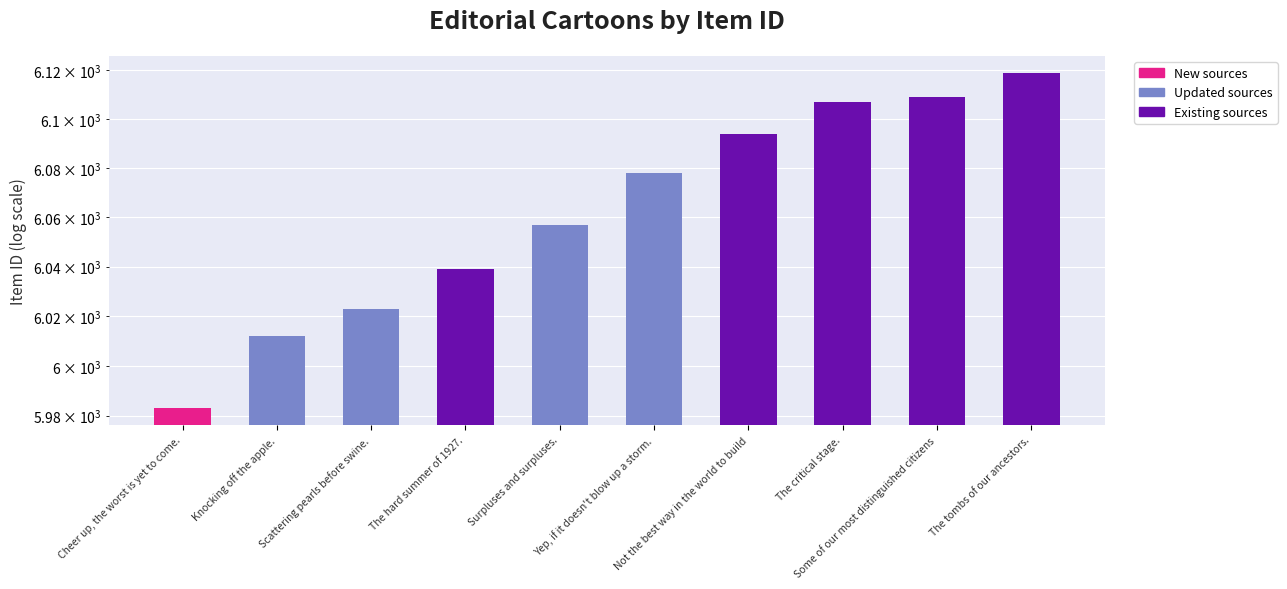

Is it true that the value at The critical stage. is 6107?

True